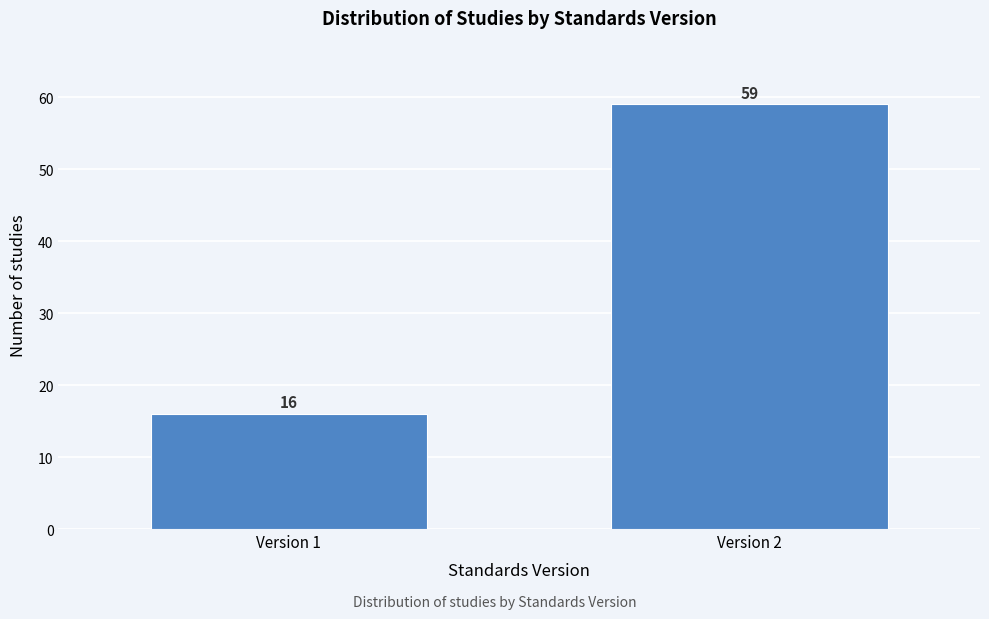

Reading left to right, transcribe all the data shown in this chart.

Version 1=16	Version 2=59